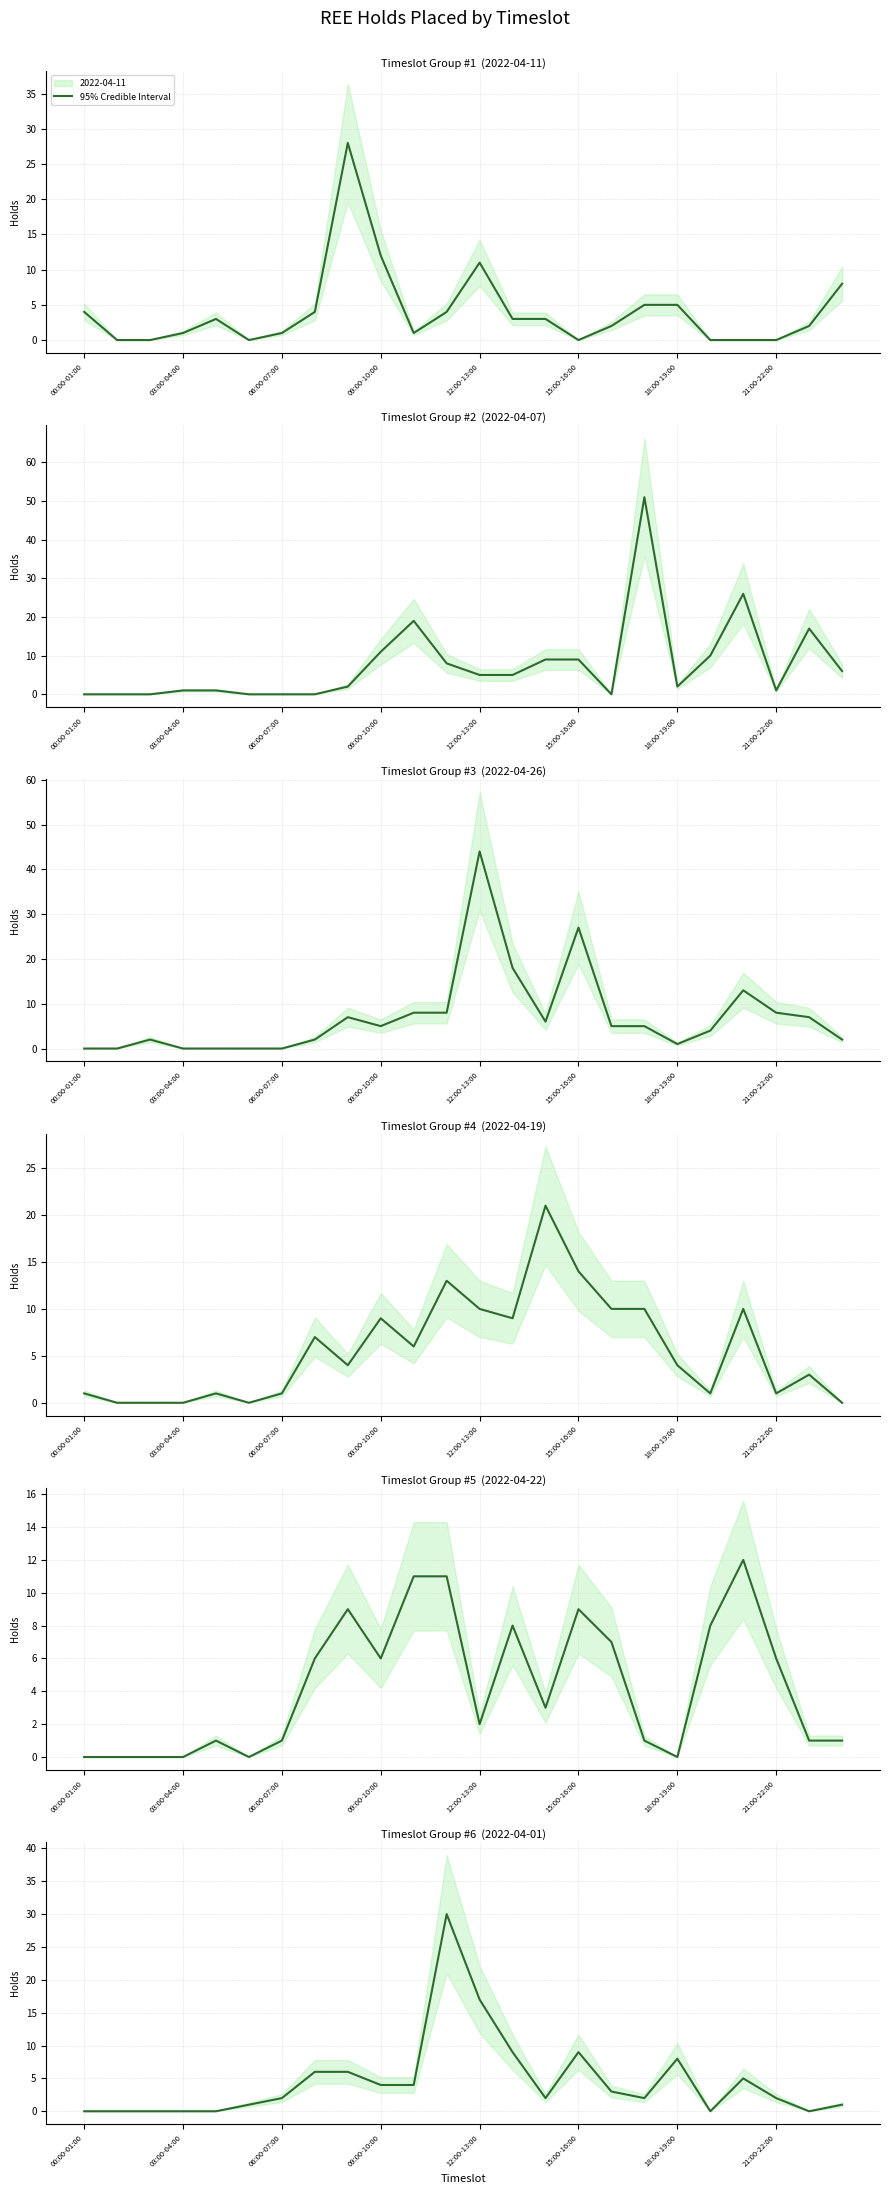

Reading left to right, what are all the values shown in this chart?

2022-04-11: 00:00-01:00=4	01:00-02:00=0	02:00-03:00=0	03:00-04:00=1	04:00-05:00=3	05:00-06:00=0	06:00-07:00=1	07:00-08:00=4	08:00-09:00=28	09:00-10:00=12	10:00-11:00=1	11:00-12:00=4	12:00-13:00=11	13:00-14:00=3	14:00-15:00=3	15:00-16:00=0	16:00-17:00=2	17:00-18:00=5	18:00-19:00=5	19:00-20:00=0	20:00-21:00=0	21:00-22:00=0	22:00-23:00=2	23:00-24:00=8
2022-04-07: 00:00-01:00=0	01:00-02:00=0	02:00-03:00=0	03:00-04:00=1	04:00-05:00=1	05:00-06:00=0	06:00-07:00=0	07:00-08:00=0	08:00-09:00=2	09:00-10:00=11	10:00-11:00=19	11:00-12:00=8	12:00-13:00=5	13:00-14:00=5	14:00-15:00=9	15:00-16:00=9	16:00-17:00=0	17:00-18:00=51	18:00-19:00=2	19:00-20:00=10	20:00-21:00=26	21:00-22:00=1	22:00-23:00=17	23:00-24:00=6
2022-04-26: 00:00-01:00=0	01:00-02:00=0	02:00-03:00=2	03:00-04:00=0	04:00-05:00=0	05:00-06:00=0	06:00-07:00=0	07:00-08:00=2	08:00-09:00=7	09:00-10:00=5	10:00-11:00=8	11:00-12:00=8	12:00-13:00=44	13:00-14:00=18	14:00-15:00=6	15:00-16:00=27	16:00-17:00=5	17:00-18:00=5	18:00-19:00=1	19:00-20:00=4	20:00-21:00=13	21:00-22:00=8	22:00-23:00=7	23:00-24:00=2
2022-04-19: 00:00-01:00=1	01:00-02:00=0	02:00-03:00=0	03:00-04:00=0	04:00-05:00=1	05:00-06:00=0	06:00-07:00=1	07:00-08:00=7	08:00-09:00=4	09:00-10:00=9	10:00-11:00=6	11:00-12:00=13	12:00-13:00=10	13:00-14:00=9	14:00-15:00=21	15:00-16:00=14	16:00-17:00=10	17:00-18:00=10	18:00-19:00=4	19:00-20:00=1	20:00-21:00=10	21:00-22:00=1	22:00-23:00=3	23:00-24:00=0
2022-04-22: 00:00-01:00=0	01:00-02:00=0	02:00-03:00=0	03:00-04:00=0	04:00-05:00=1	05:00-06:00=0	06:00-07:00=1	07:00-08:00=6	08:00-09:00=9	09:00-10:00=6	10:00-11:00=11	11:00-12:00=11	12:00-13:00=2	13:00-14:00=8	14:00-15:00=3	15:00-16:00=9	16:00-17:00=7	17:00-18:00=1	18:00-19:00=0	19:00-20:00=8	20:00-21:00=12	21:00-22:00=6	22:00-23:00=1	23:00-24:00=1
2022-04-01: 00:00-01:00=0	01:00-02:00=0	02:00-03:00=0	03:00-04:00=0	04:00-05:00=0	05:00-06:00=1	06:00-07:00=2	07:00-08:00=6	08:00-09:00=6	09:00-10:00=4	10:00-11:00=4	11:00-12:00=30	12:00-13:00=17	13:00-14:00=9	14:00-15:00=2	15:00-16:00=9	16:00-17:00=3	17:00-18:00=2	18:00-19:00=8	19:00-20:00=0	20:00-21:00=5	21:00-22:00=2	22:00-23:00=0	23:00-24:00=1